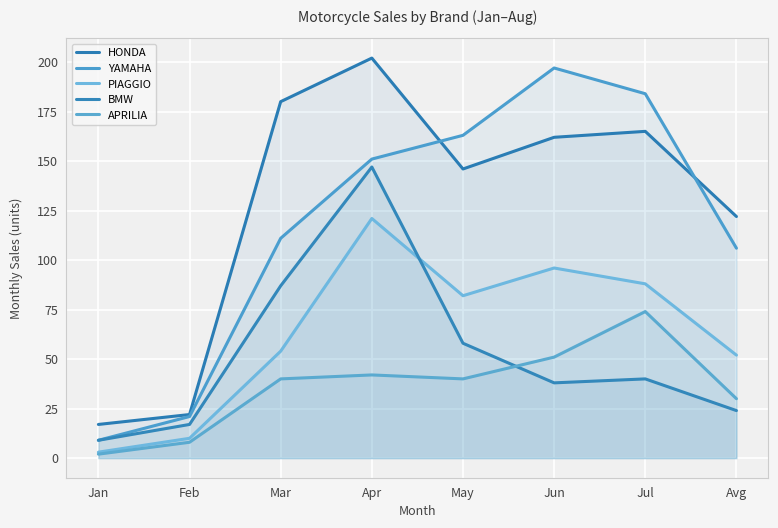

What is the sum of all BMW values?

420